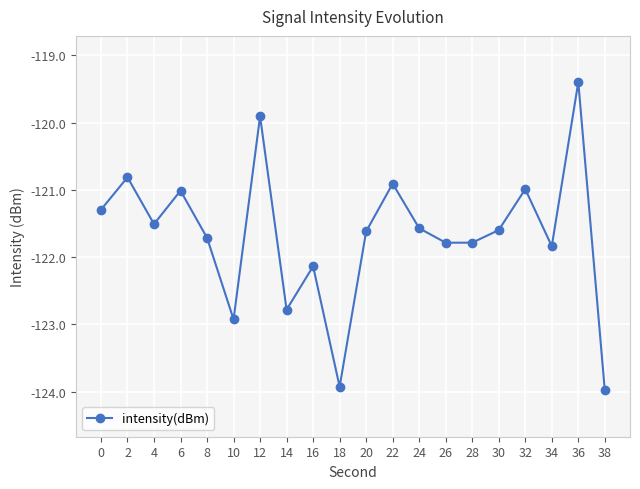

What is the change in value from 22 to 28?

-0.9